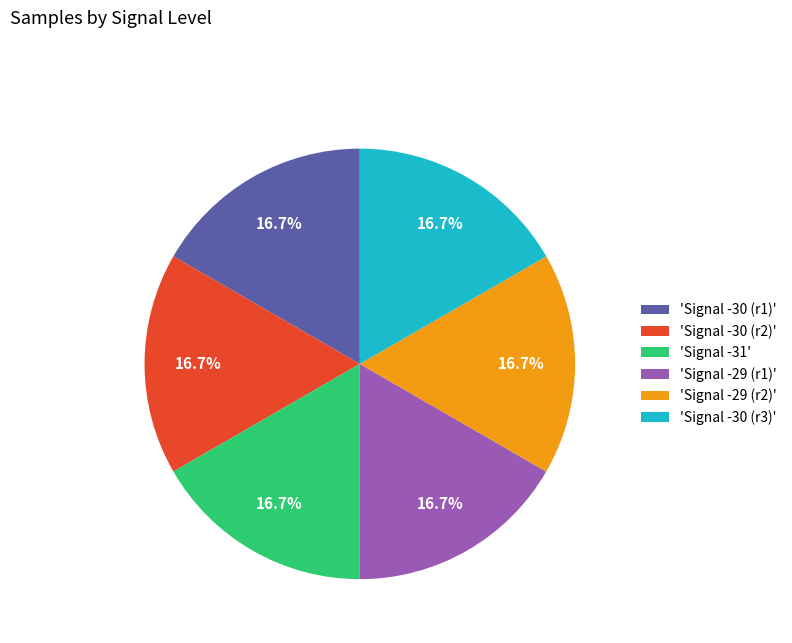

How much of the chart is everything except 'Signal -30 (r1)'?

83.3%